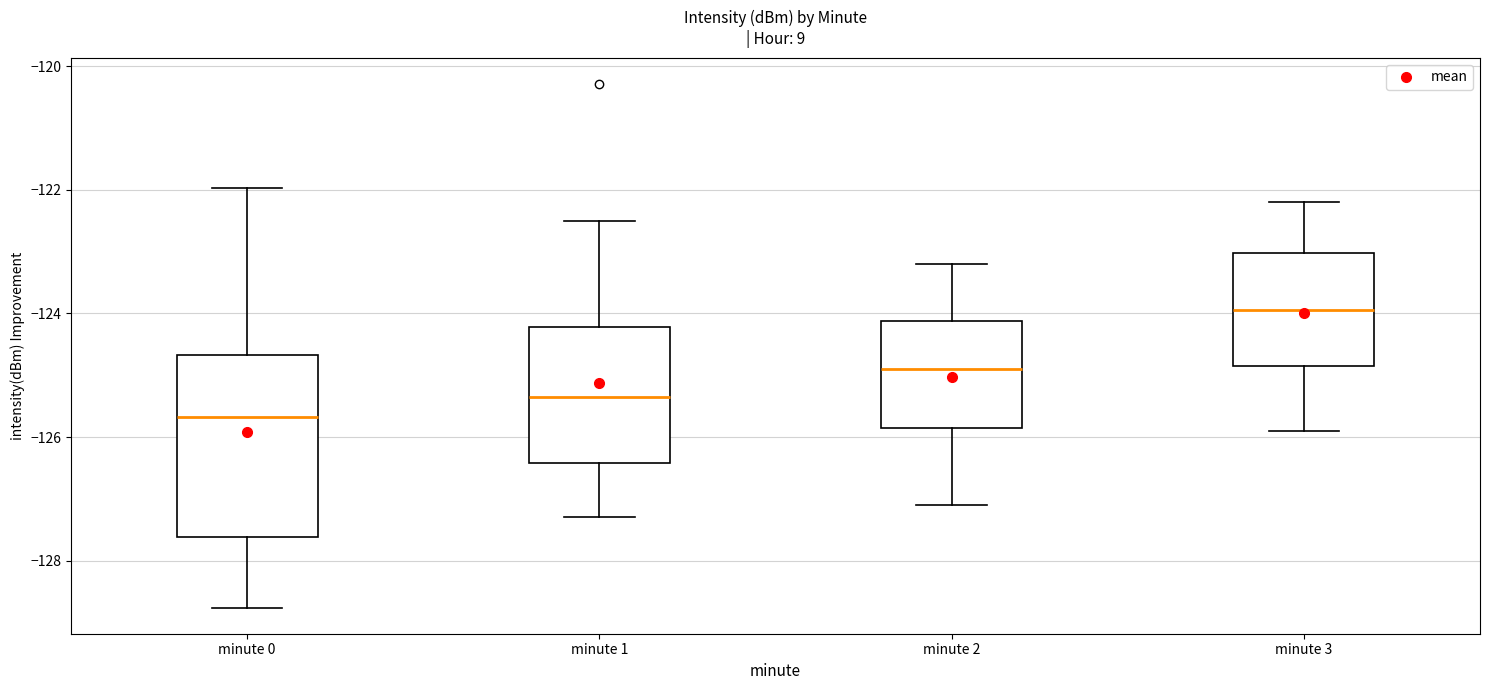

Which box's median line is the highest?

minute 3